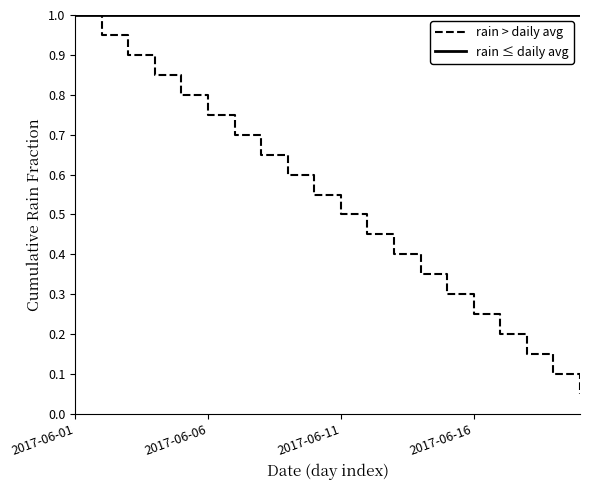

Count the number of data series in this chart.

2